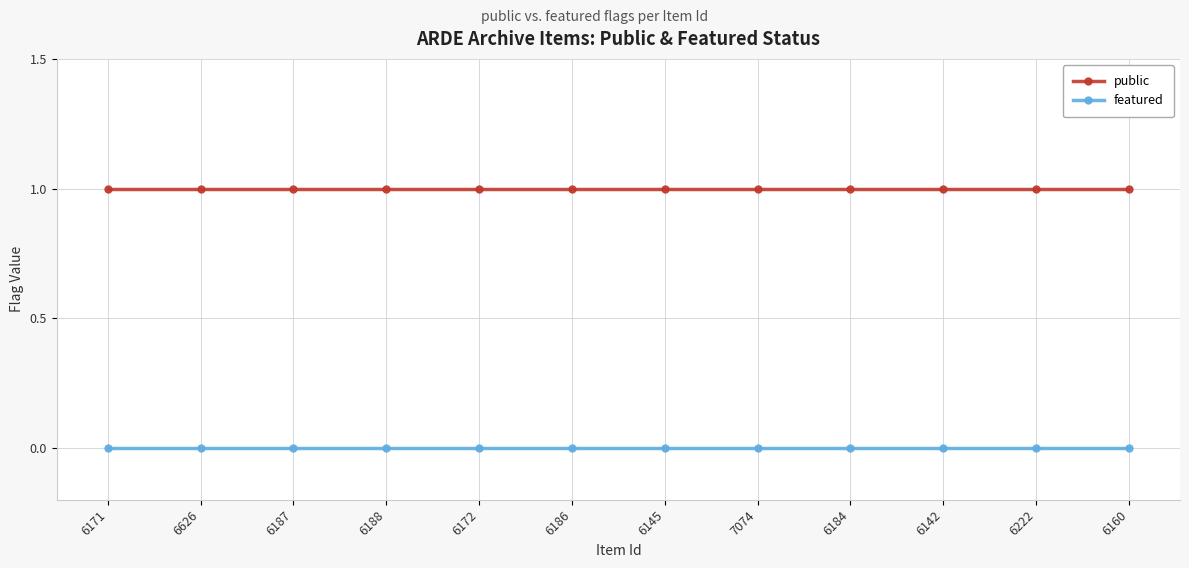

At 6187, list the series in order from largest to smallest.

public, featured